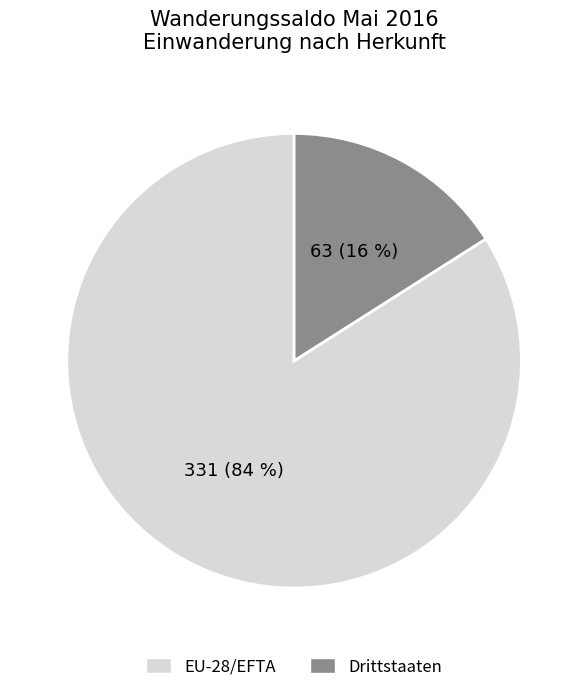

To the nearest percent, what percentage of the pie is EU-28/EFTA?

84%